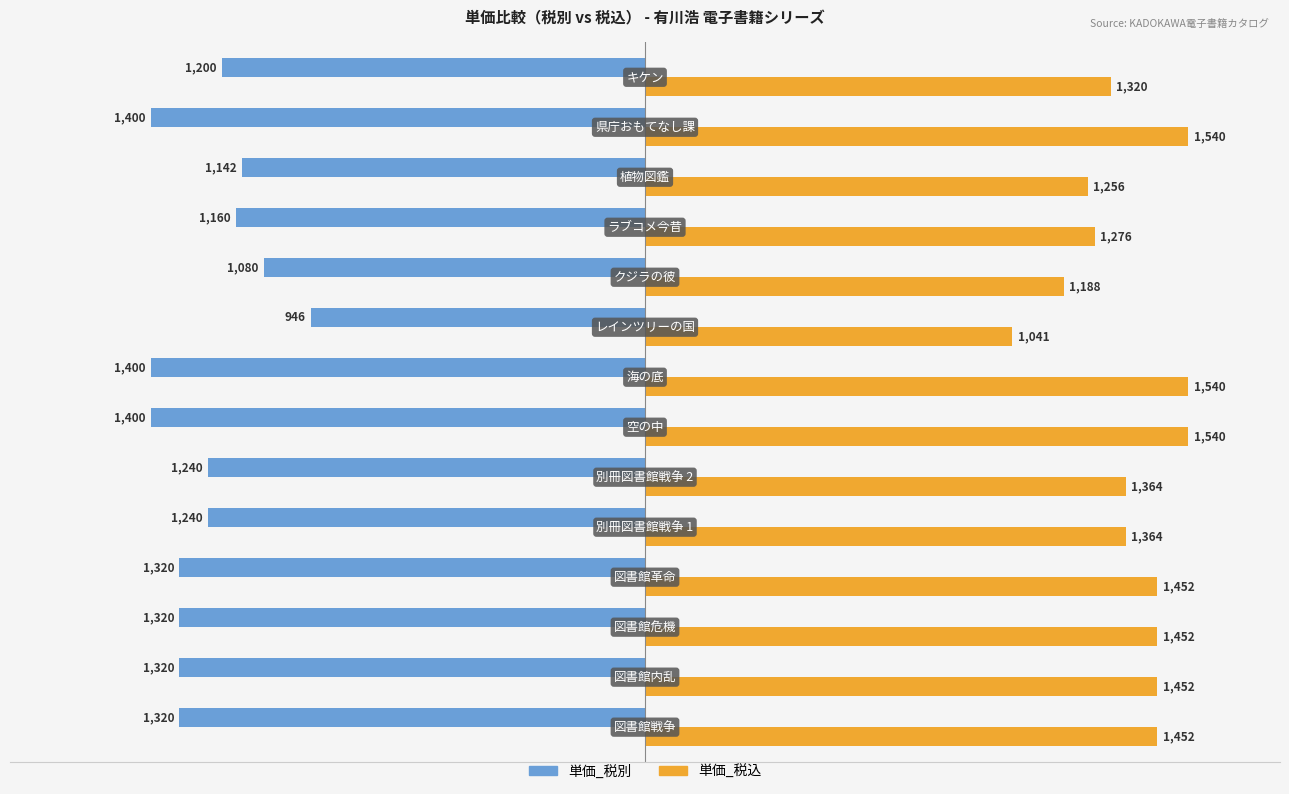

What is the greatest value displayed?

1540